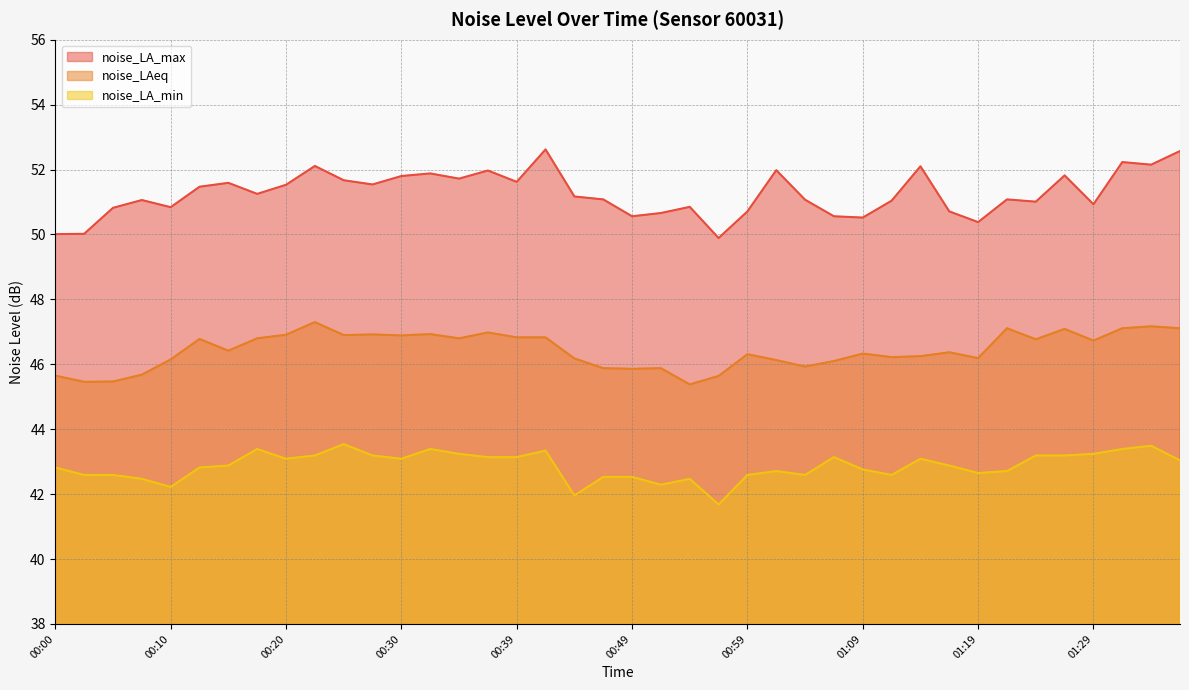

List the series in order of their peak value, lowest first.

noise_LA_min, noise_LAeq, noise_LA_max